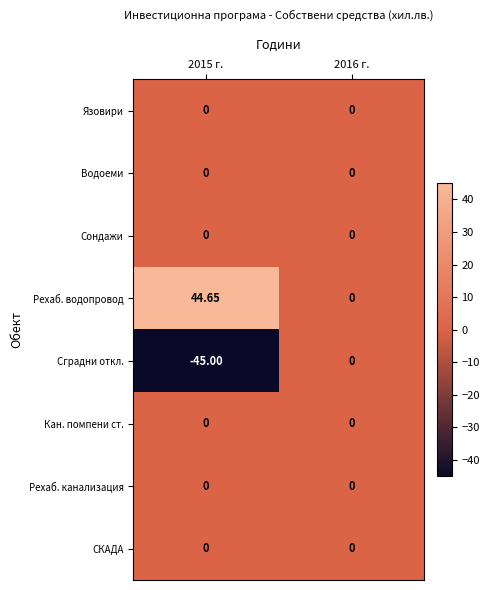

Which series has the widest spread of values?

Сградни откл.